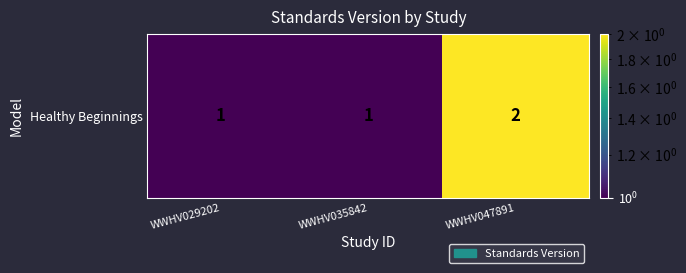

How many values are between 1 and 2?

3